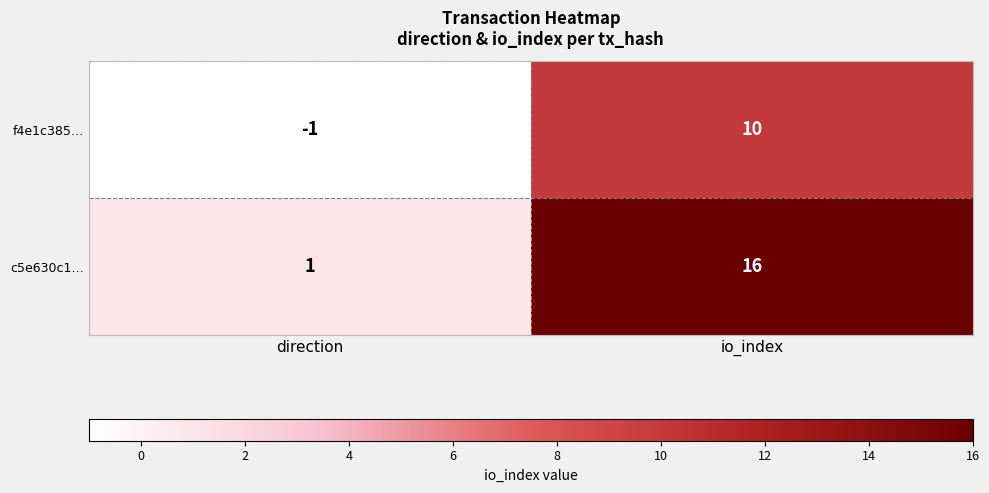

Reading left to right, extract all data points from this chart.

f4e1c385…: -1	10
c5e630c1…: 1	16